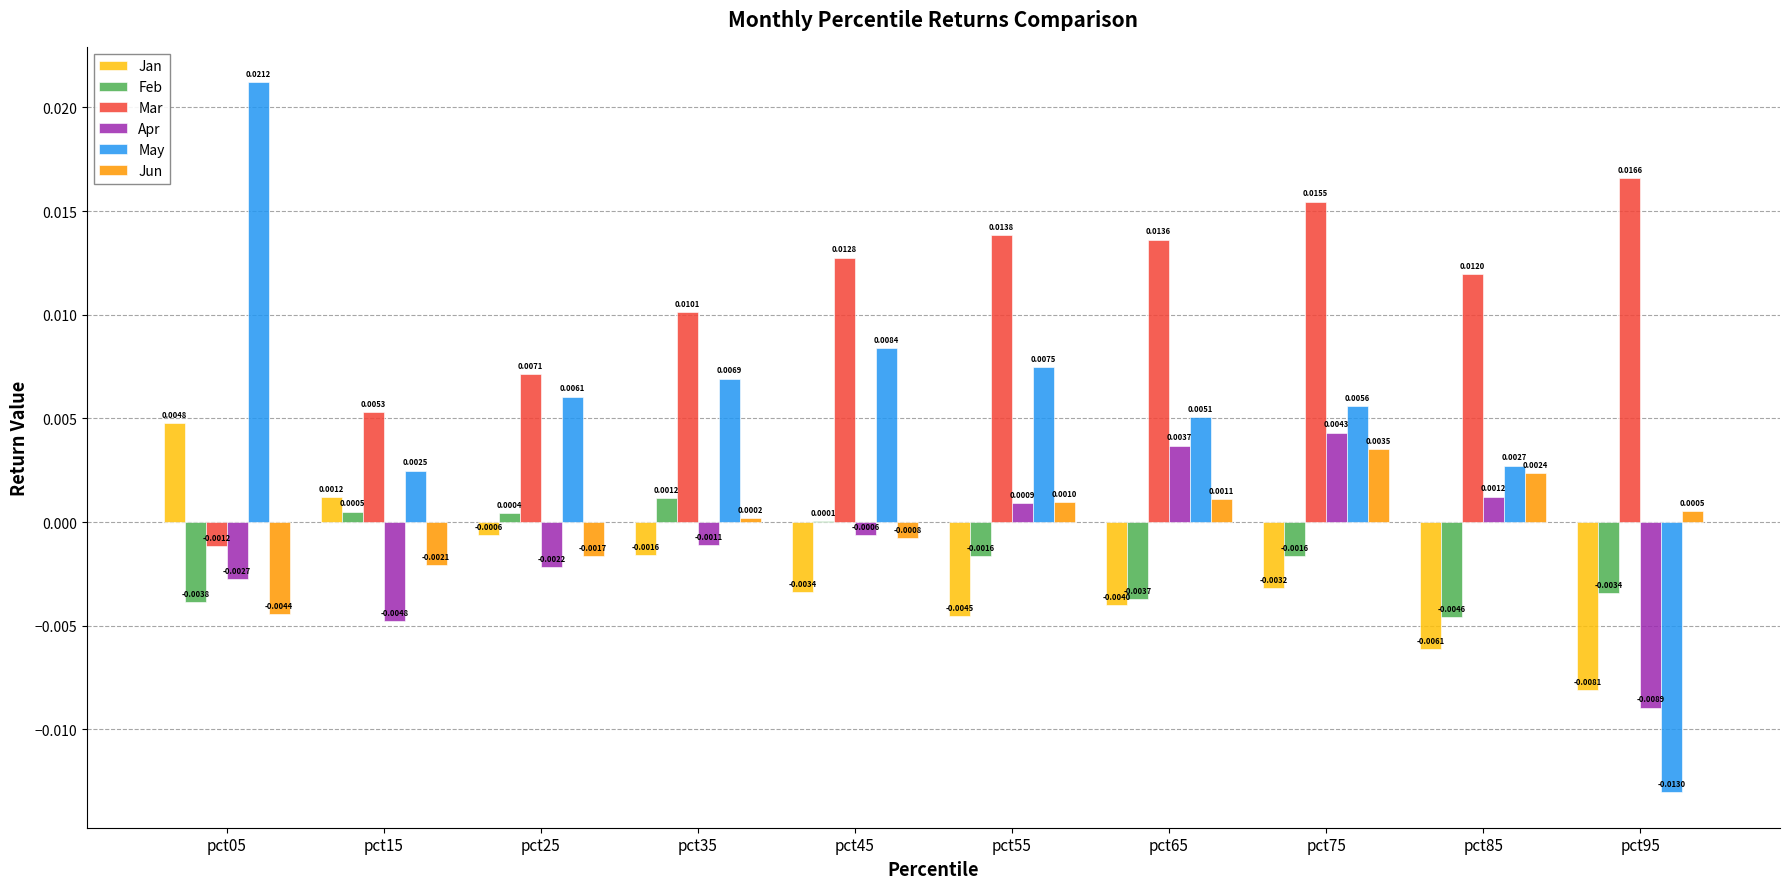

At which category is the sum across all series the highest?

pct75